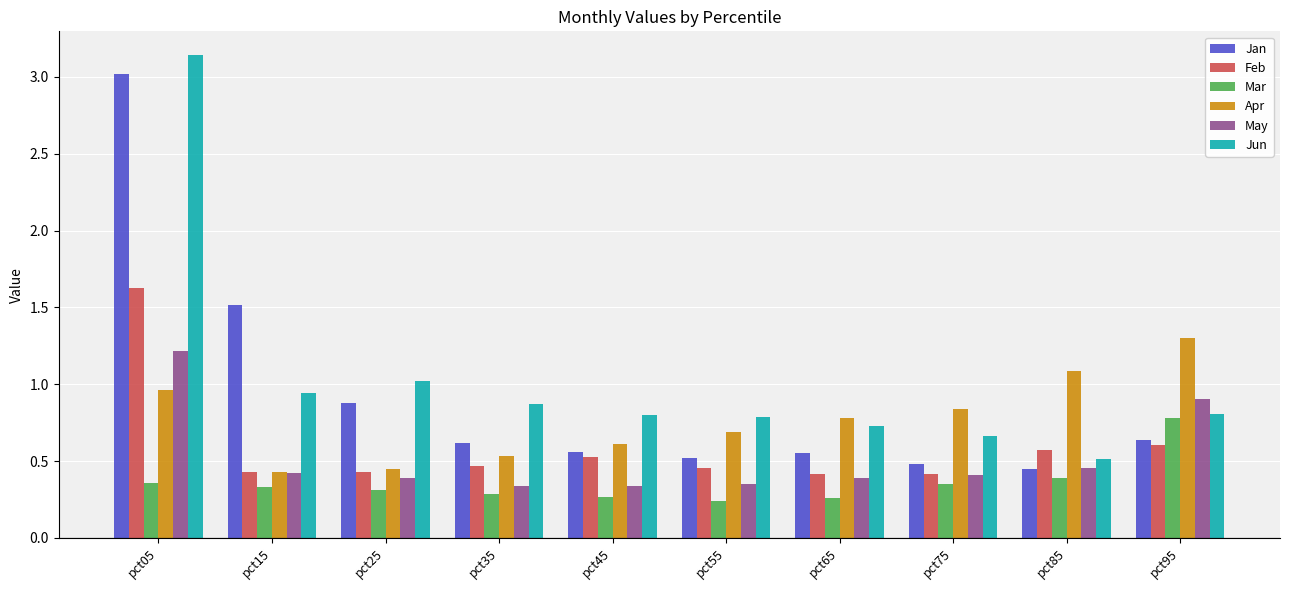

The May series shows 0.6 at pct75. True or false?

False